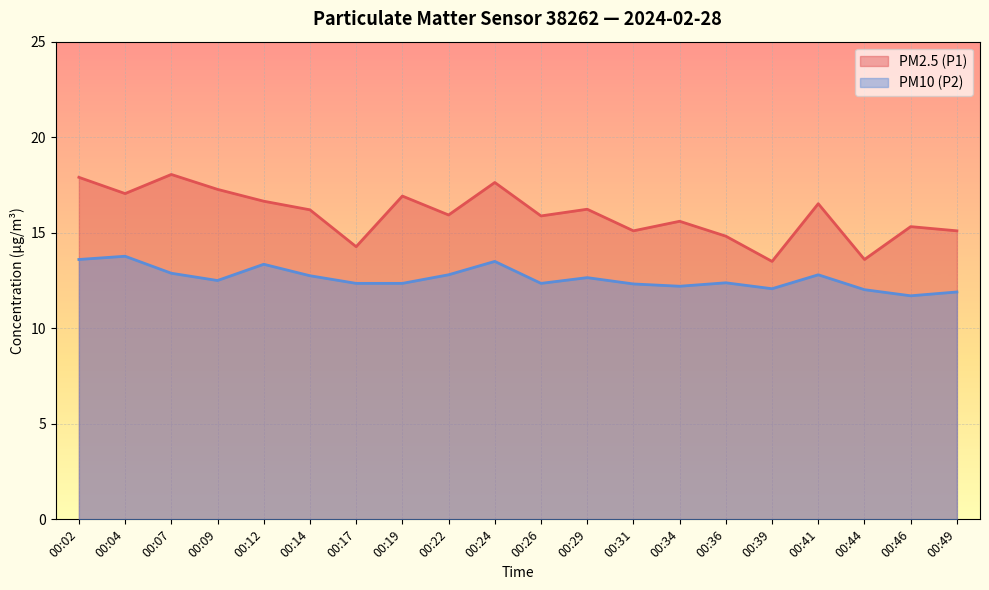

What value does the PM2.5 (P1) series have at 00:44?

13.6